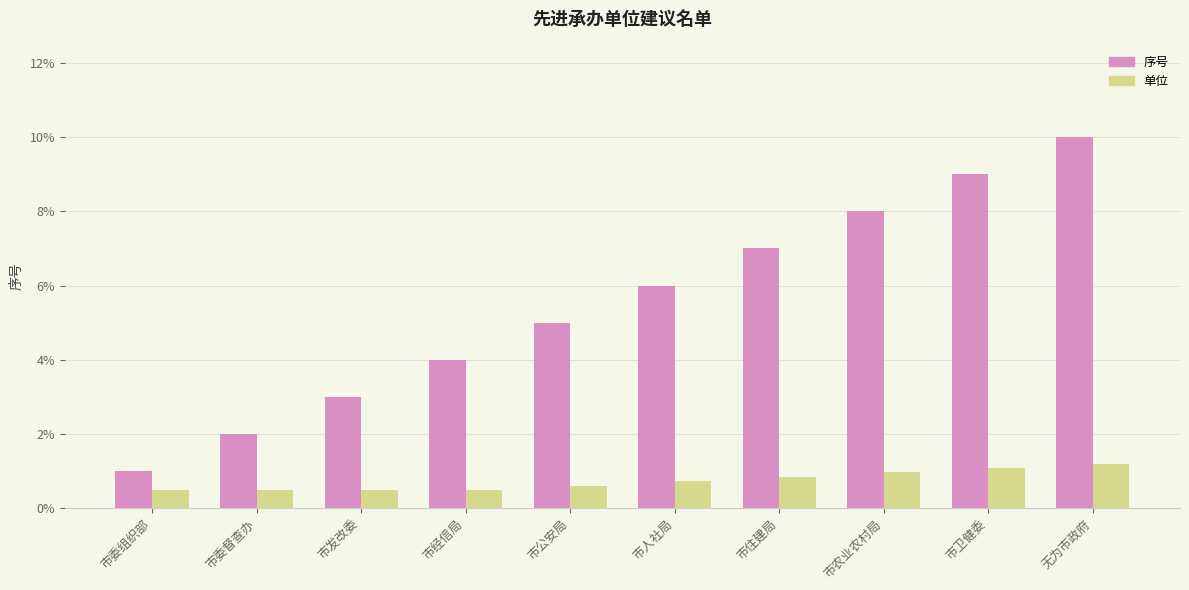

How many values in the 序号 series are below 6?

5